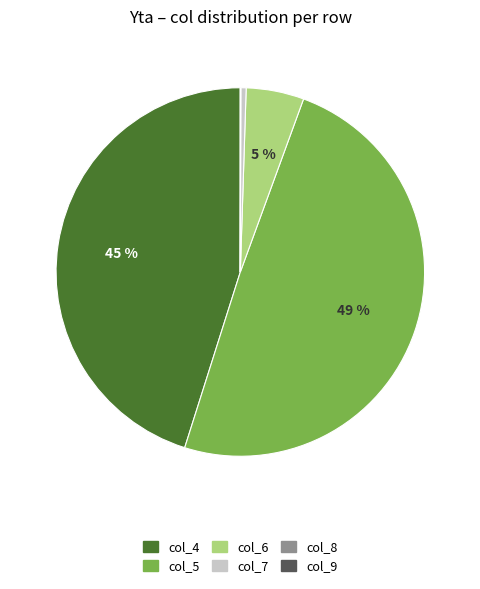

Is there a majority slice in this chart?

No